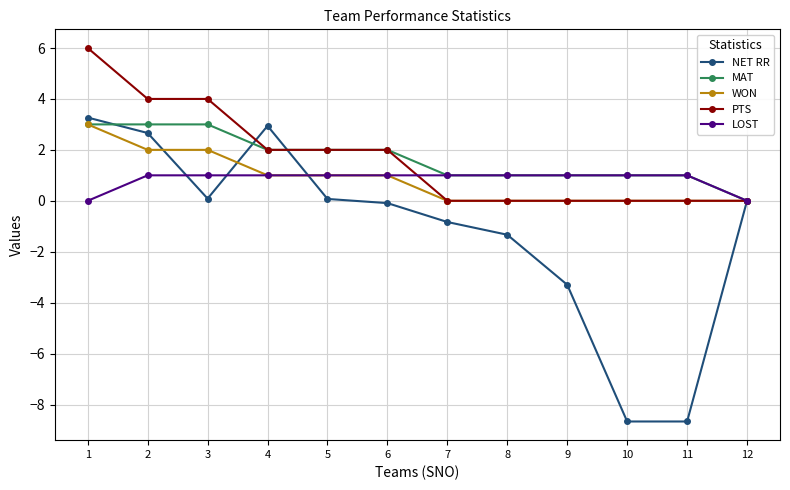

What is the maximum value shown in the chart?

6.0